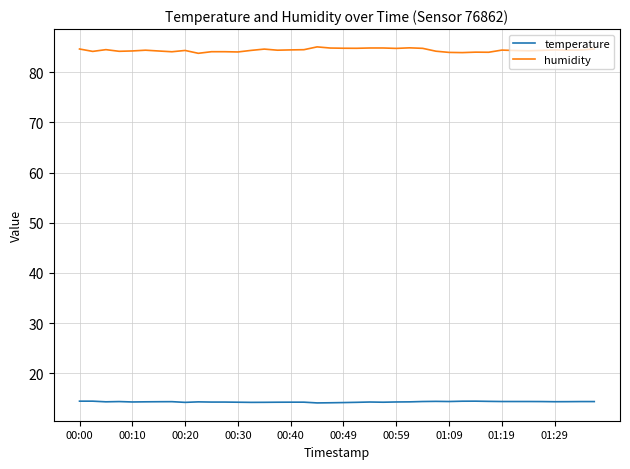

What are all the series names shown in the legend?

temperature, humidity